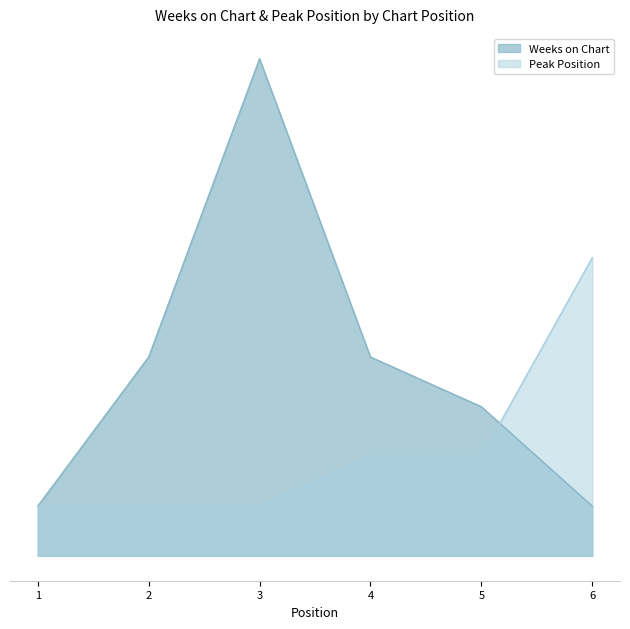

What is the value of the Weeks on Chart point at the 1st from the left?

1